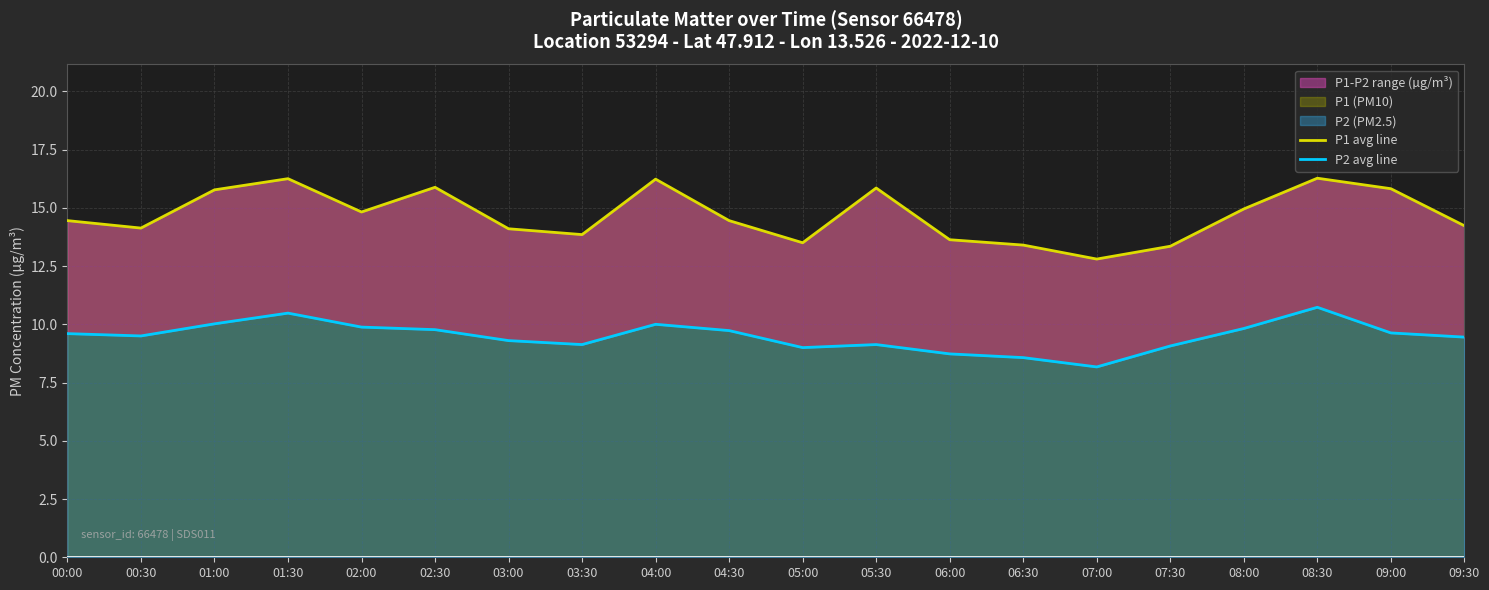

What is the difference between the P2 avg line values at 01:30 and 00:30?

1.0